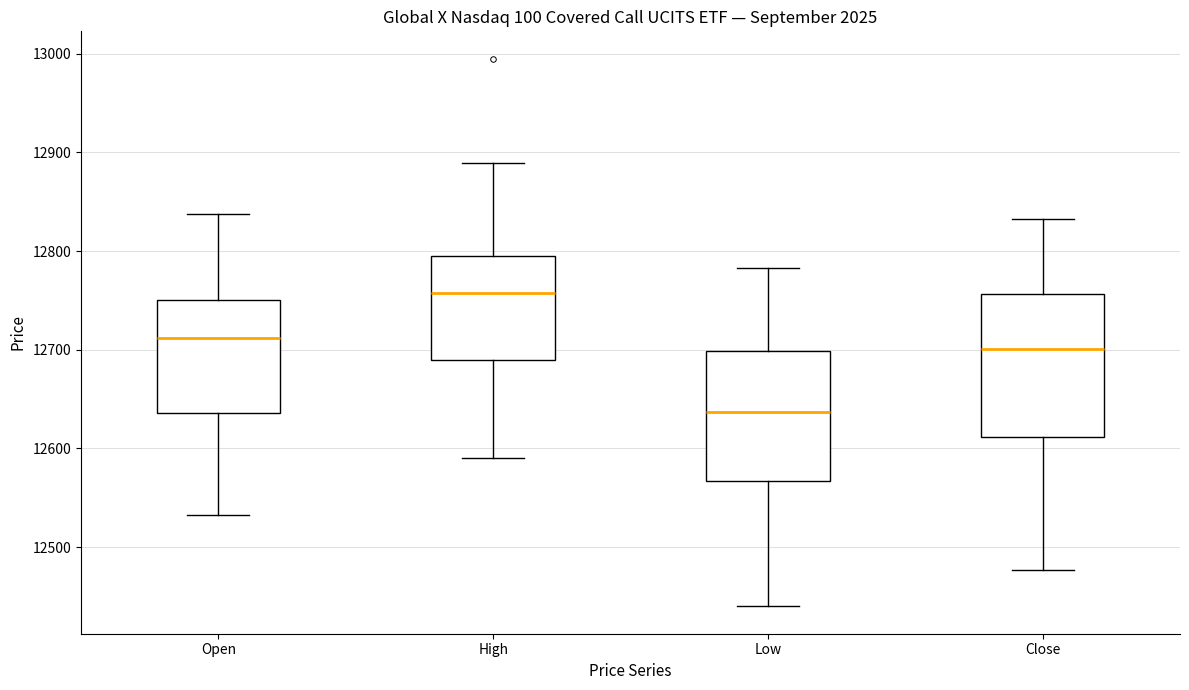

Reading left to right, read every box against the y-axis: the position of its median line, the range the box covers, and the ends of its whiskers. The values are not printed on the chart, so give them approximately, as read against the axis.

Open: median 12710, box 12640 to 12750, whiskers 12530 to 12840
High: median 12760, box 12690 to 12800, whiskers 12590 to 12890
Low: median 12640, box 12570 to 12700, whiskers 12440 to 12780
Close: median 12700, box 12610 to 12760, whiskers 12480 to 12830